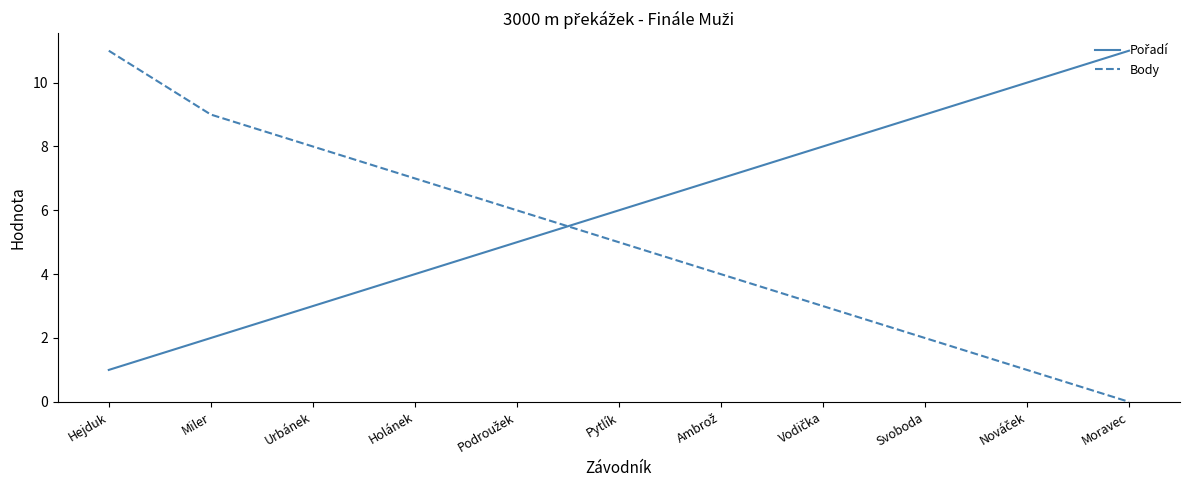

What is the total value across all series at Holánek?

11